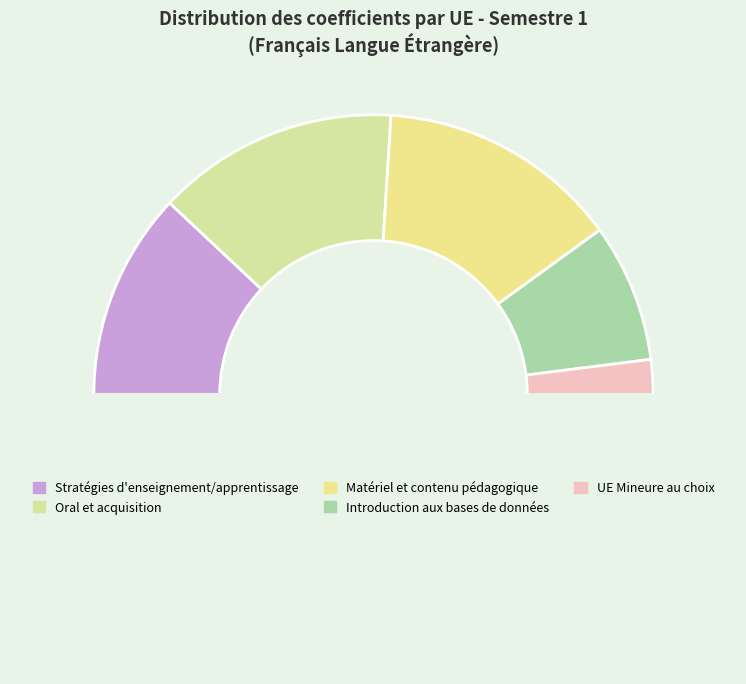

Is there a majority slice in this chart?

No